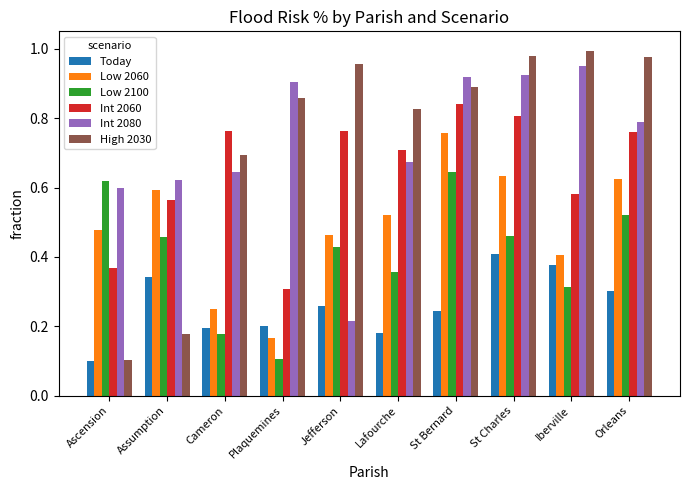

At which label is Today closest to 0?

Ascension